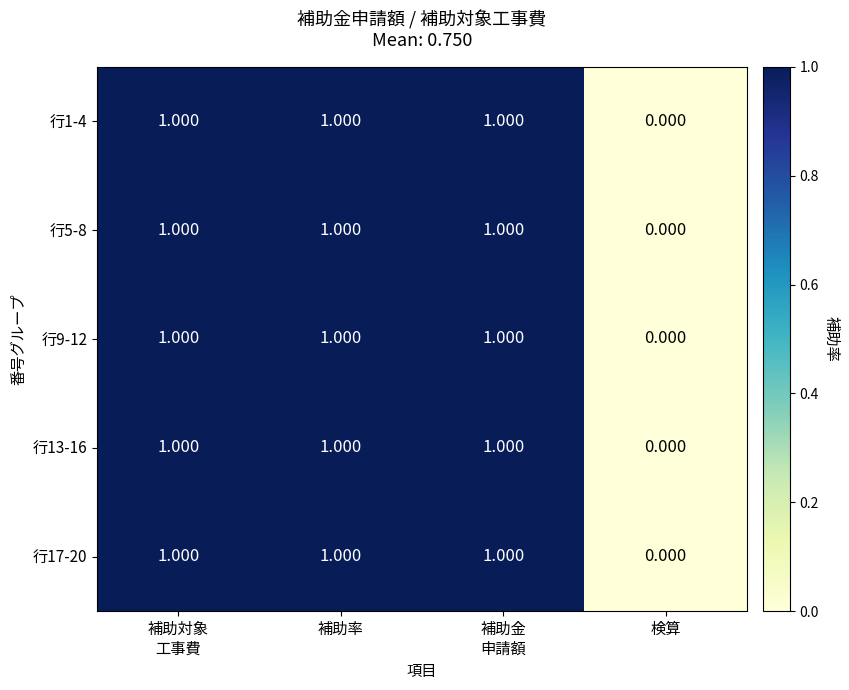

At which label is 行5-8 closest to 0?

検算